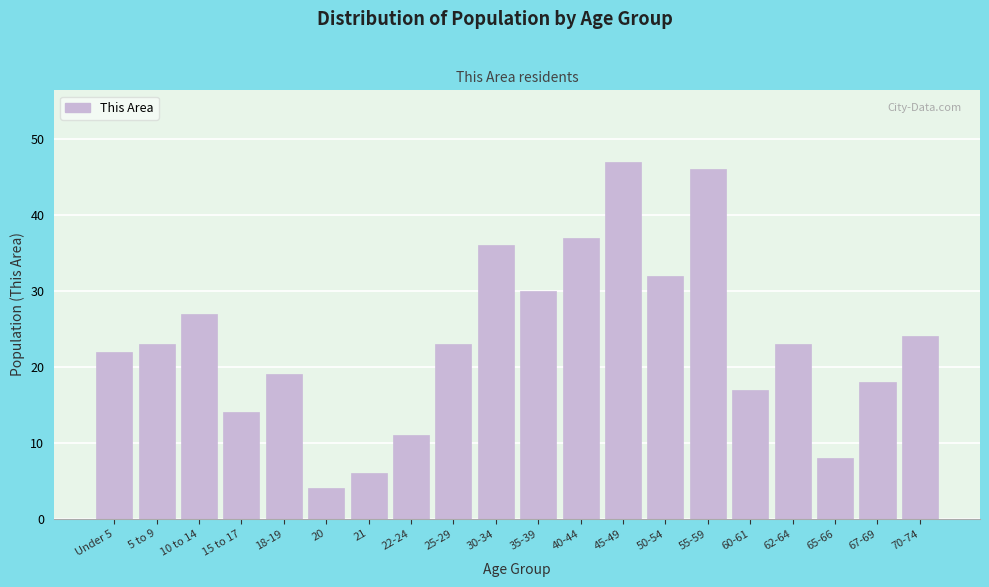

Reading right to left, what are all the values shown in this chart?

70-74=24	67-69=18	65-66=8	62-64=23	60-61=17	55-59=46	50-54=32	45-49=47	40-44=37	35-39=30	30-34=36	25-29=23	22-24=11	21=6	20=4	18-19=19	15 to 17=14	10 to 14=27	5 to 9=23	Under 5=22